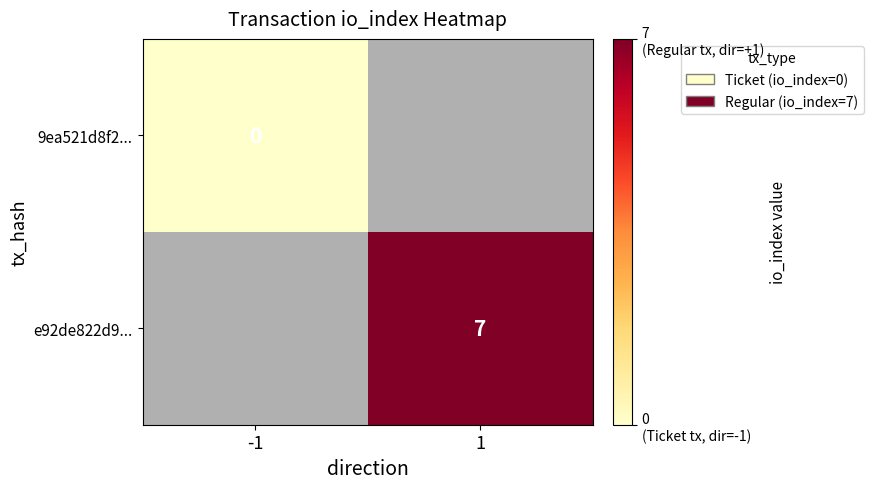

Is the value of 9ea521d8f2... at -1 greater than the value of e92de822d9... at 1?

No